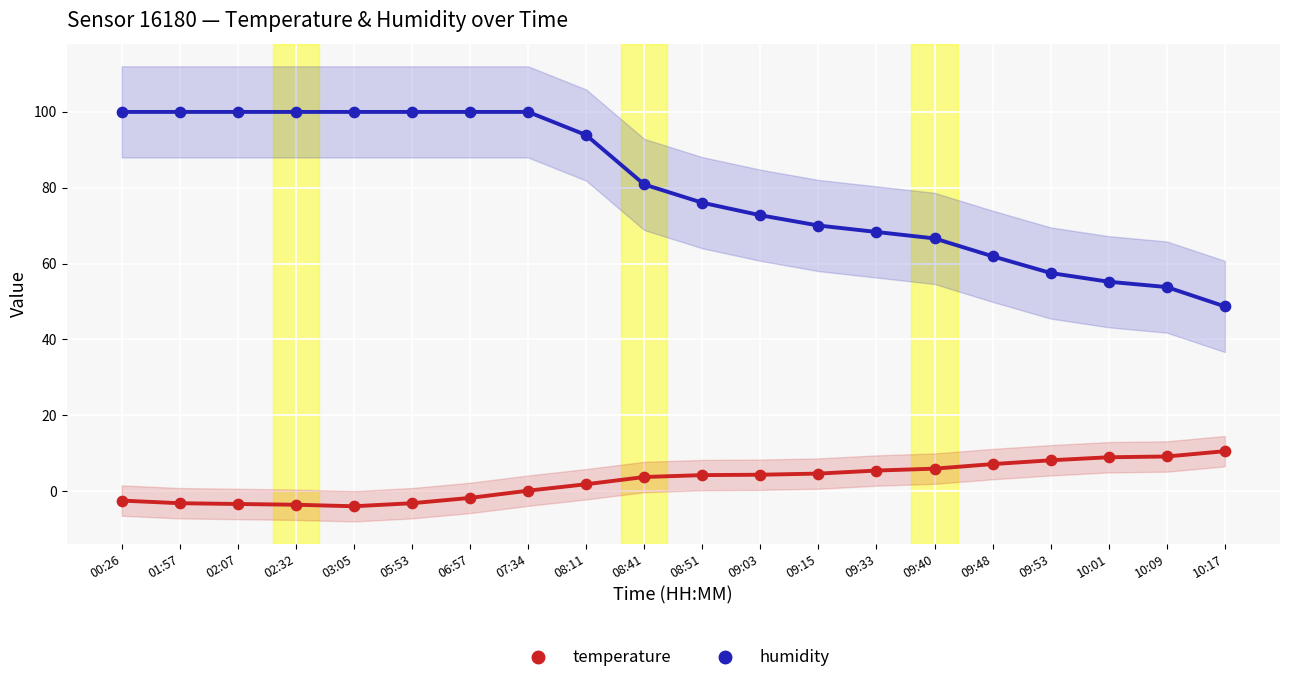

At how many categories does at least one series exceed 5?

20